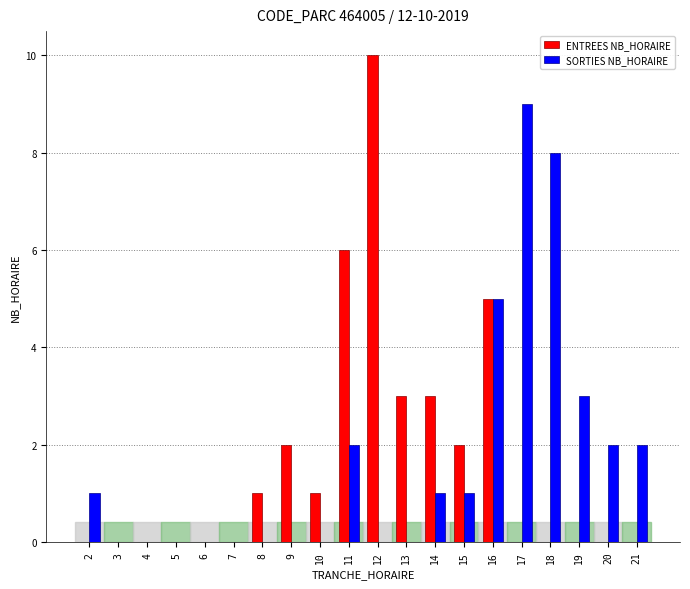

What is the sum of the ENTREES NB_HORAIRE values at 12 and 8?

11